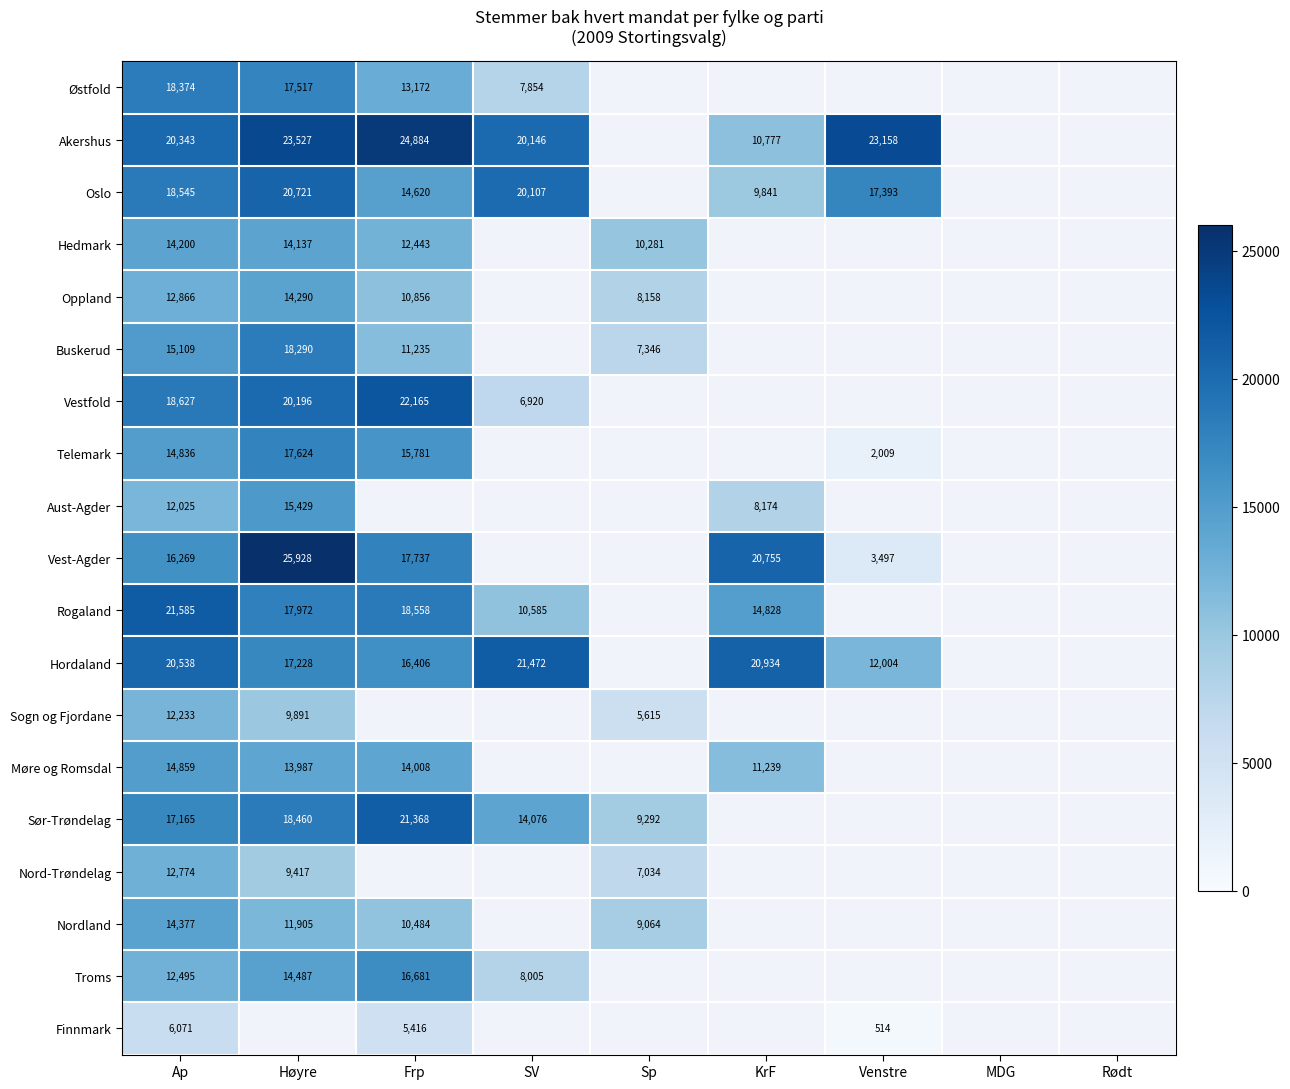

What is the maximum value shown in the chart?

25928.0